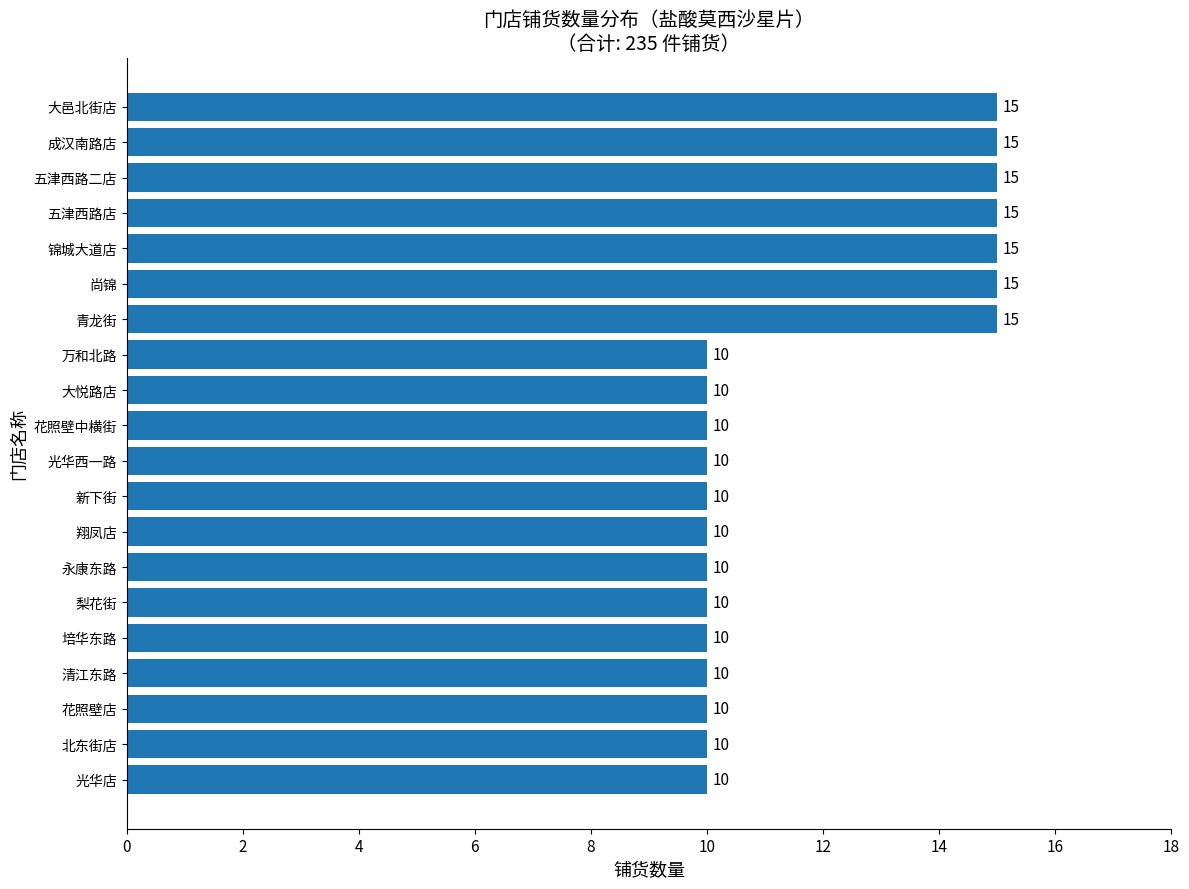

Between 光华店 and 五津西路二店, which is larger?

五津西路二店